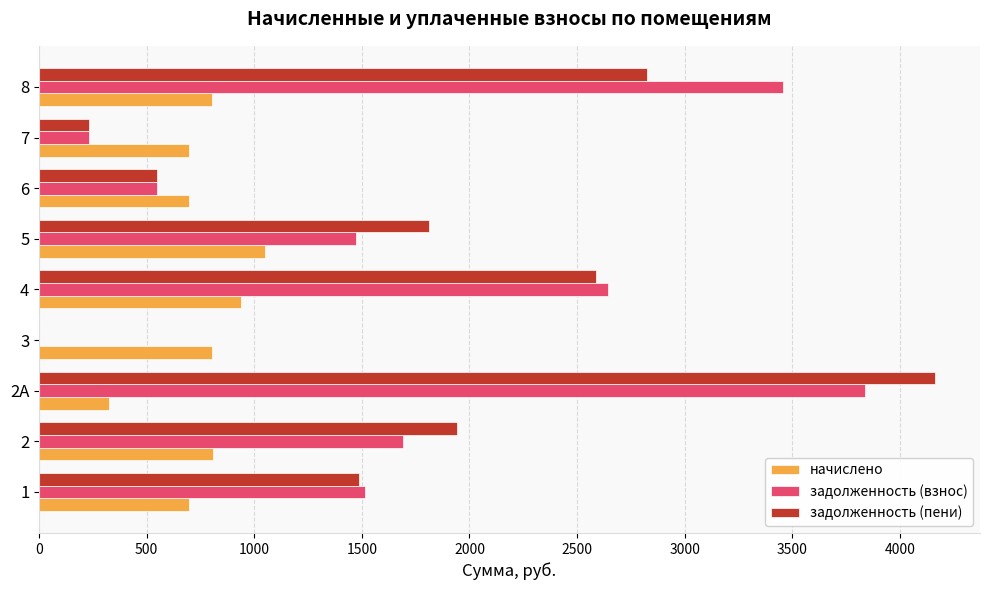

Is the value of начислено at 1 greater than the value of задолженность (взнос) at 4?

No